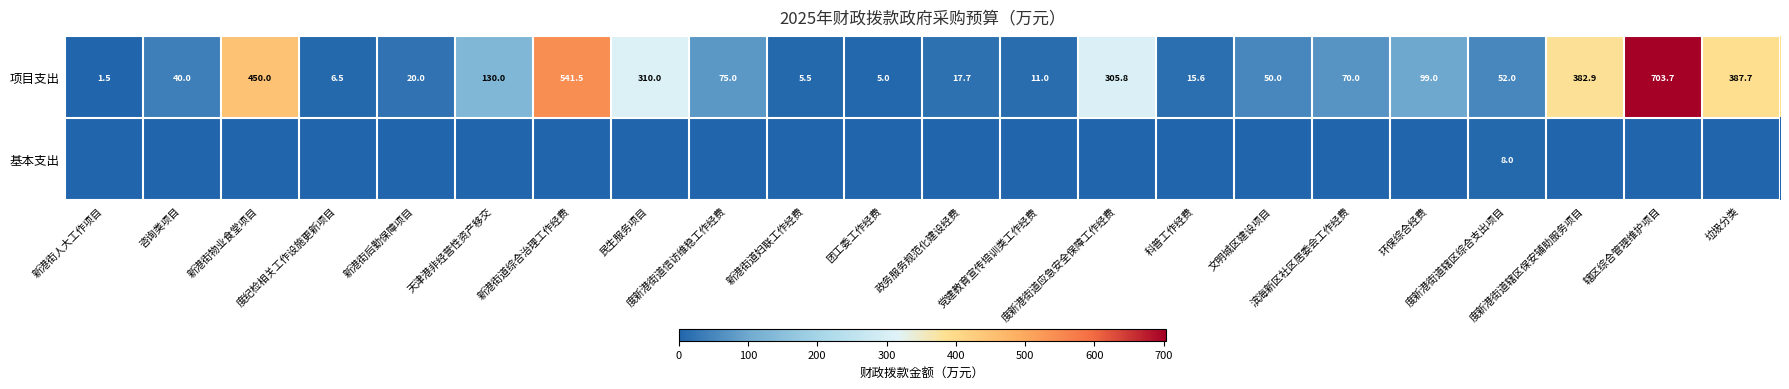

What is the sum of all 项目支出 values?

3680.4